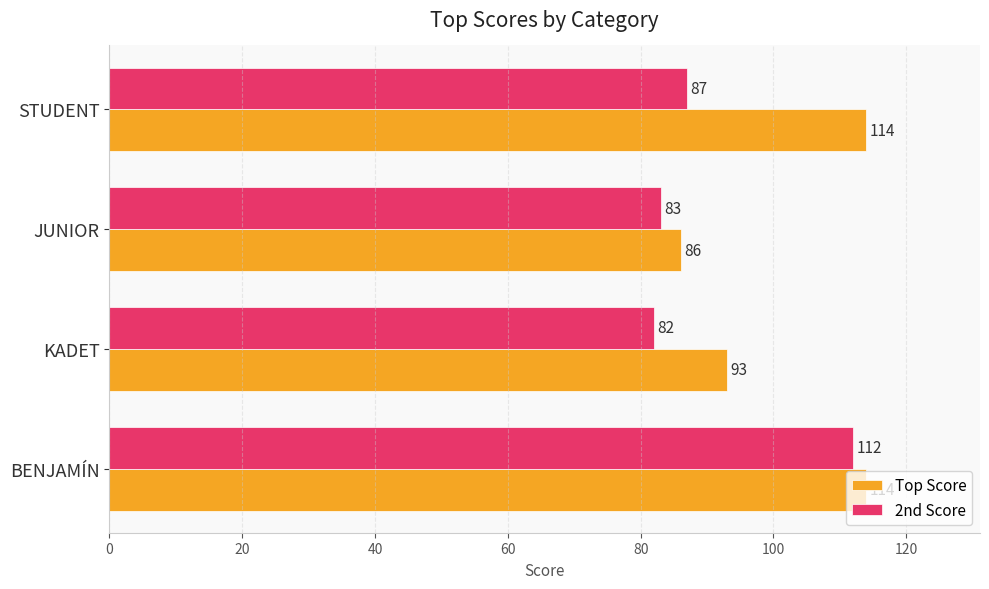

At how many categories does at least one series exceed 85?

4